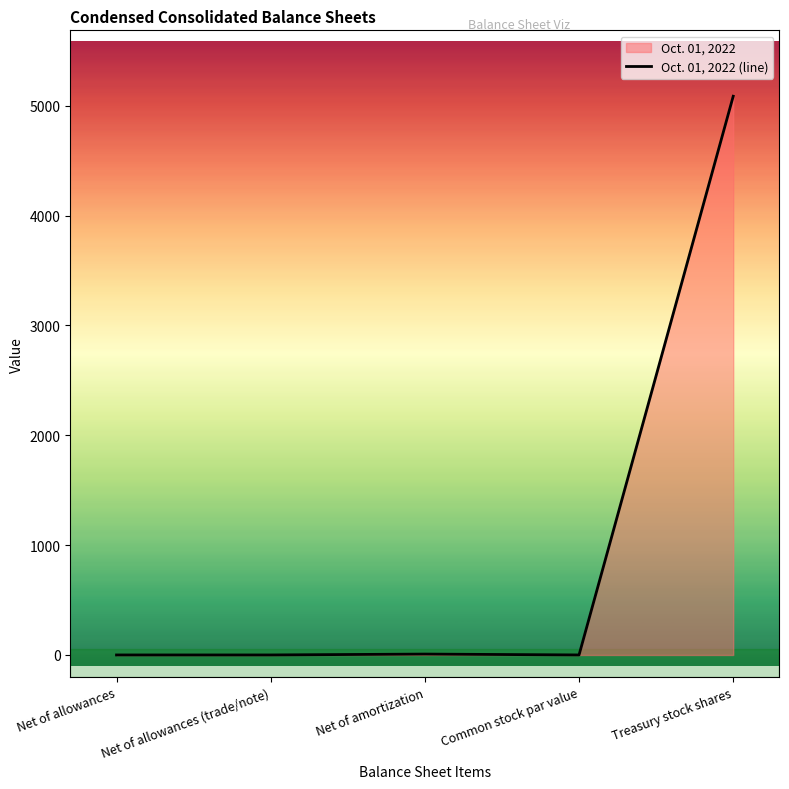

How many lines are shown in the chart?

1